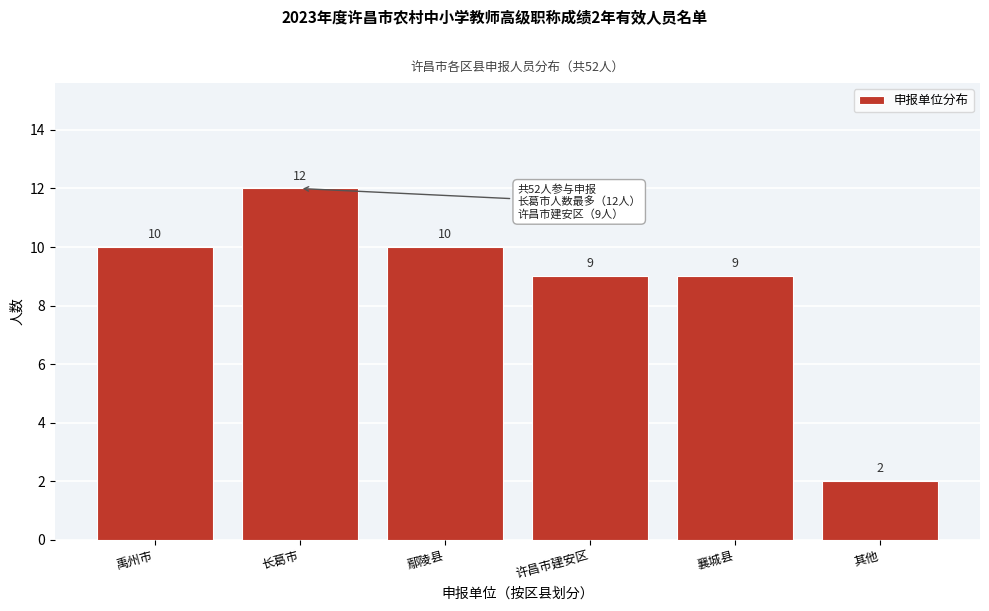

Reading left to right, what are all the values shown in this chart?

禹州市=10	长葛市=12	鄢陵县=10	许昌市建安区=9	襄城县=9	其他=2